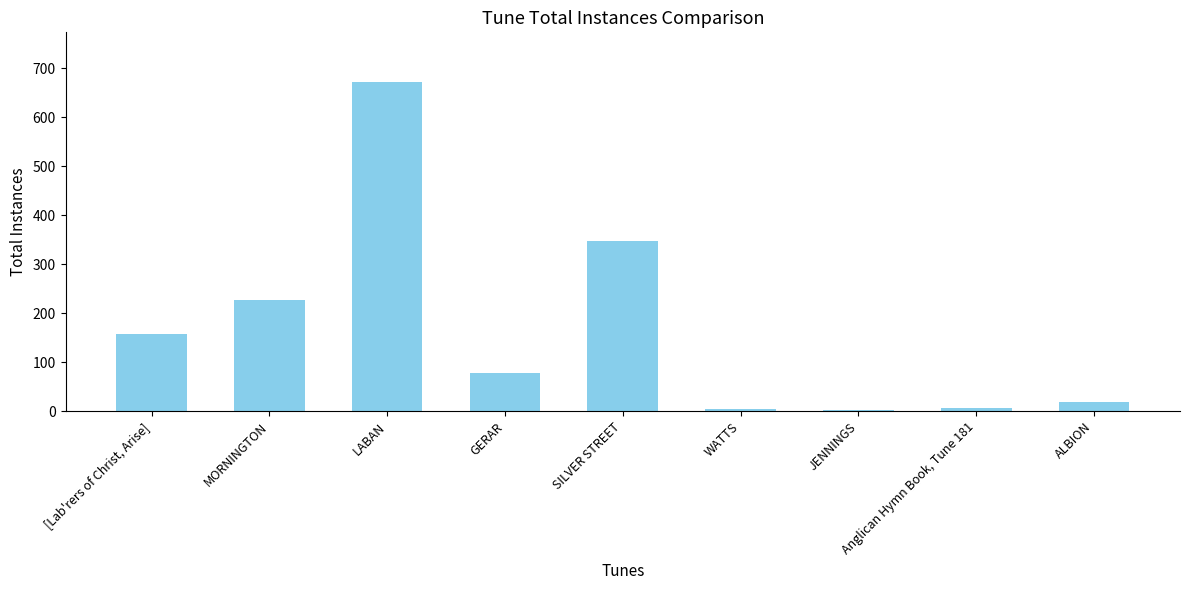

What is the greatest value displayed?

672